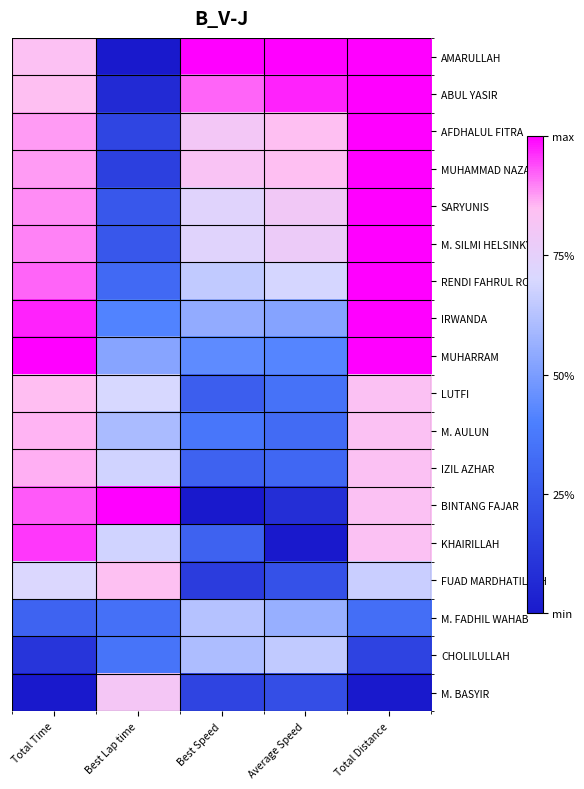

Which series has the widest spread of values?

AMARULLAH